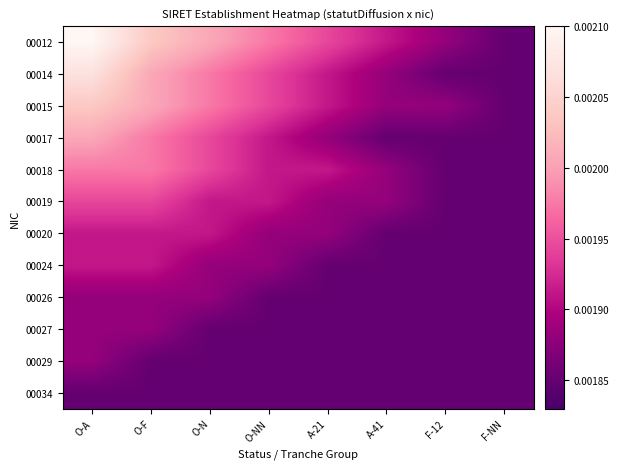

Count the number of categories in the chart.

8